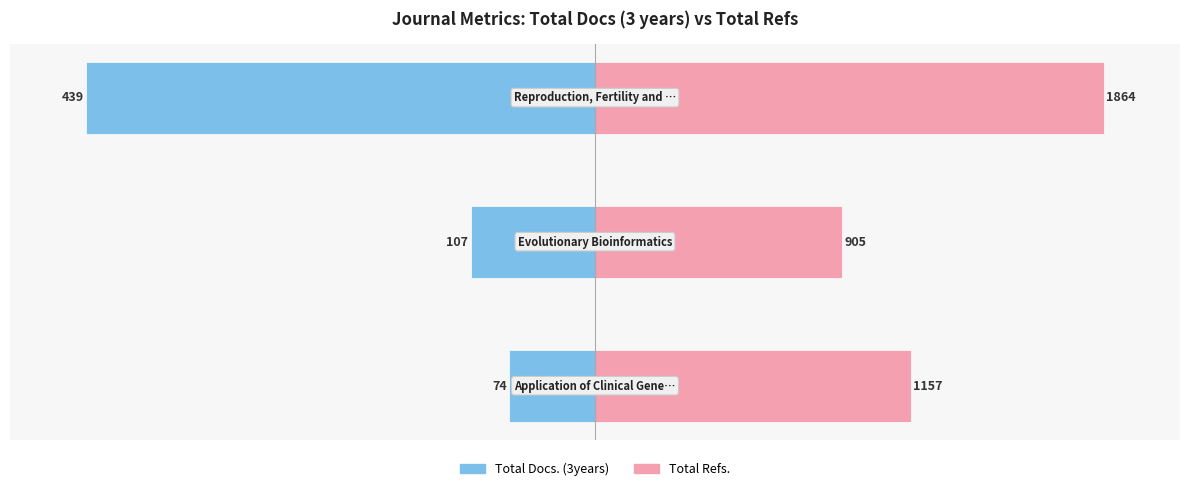

At how many categories does at least one series exceed -32?

3